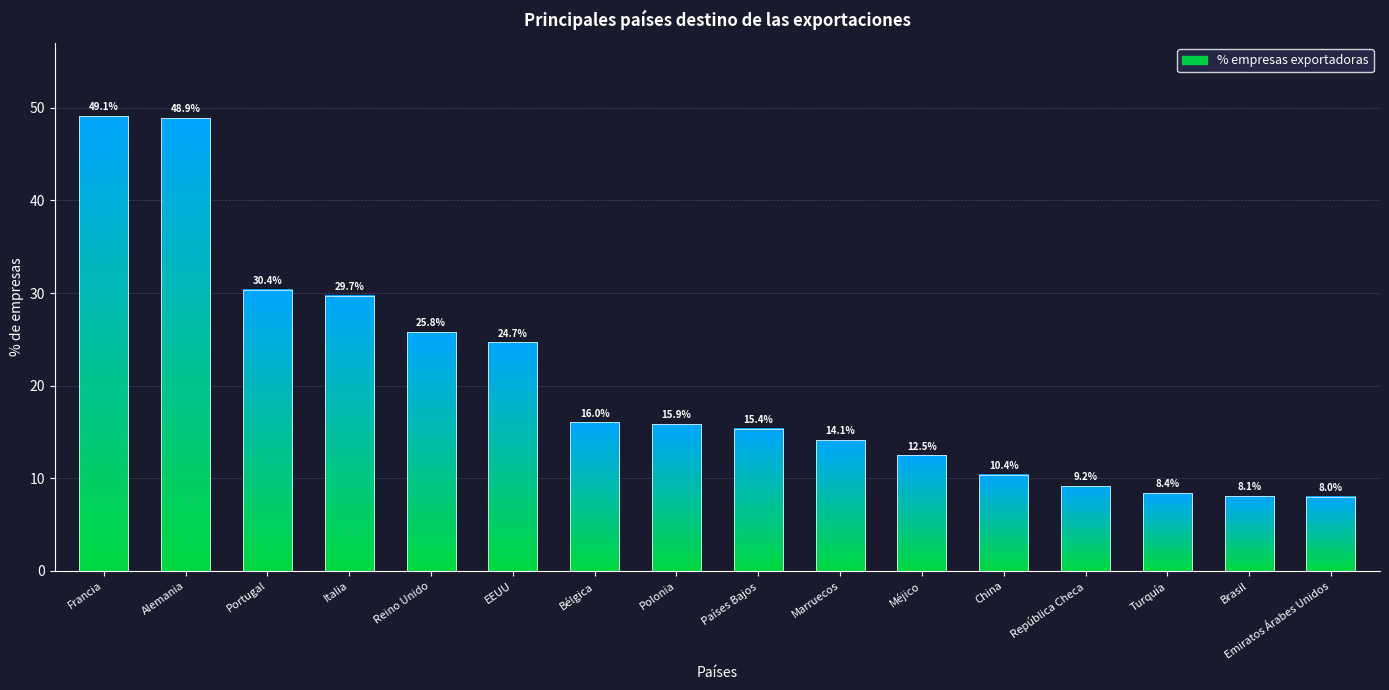

Is it true that the value at Francia is 49.1?

True